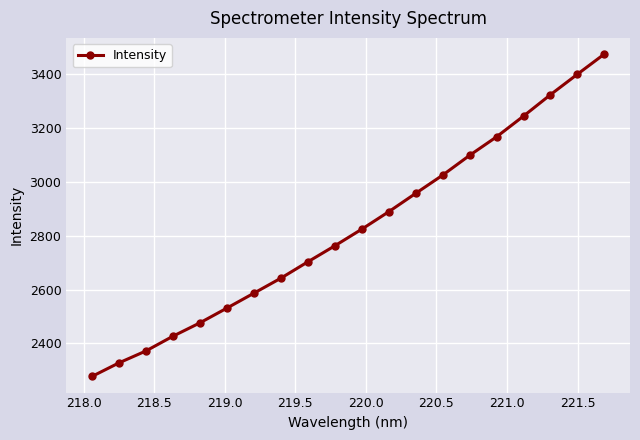

What is the value of the 1st point from the left?

2277.5